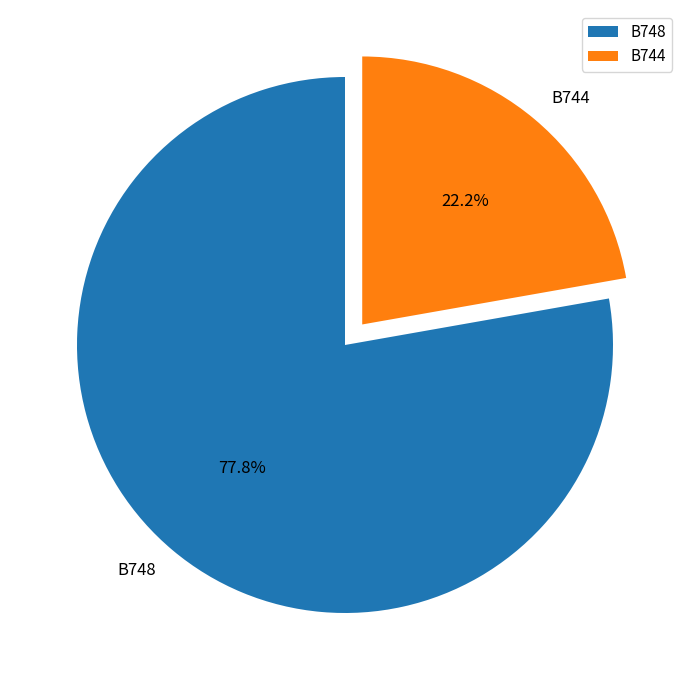

To the nearest percent, what is the average slice percentage?

50%